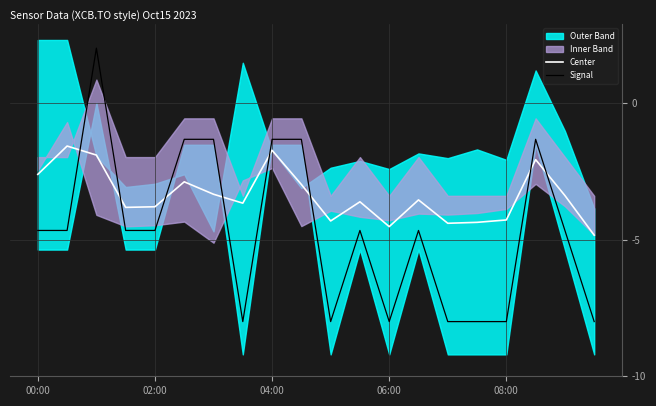

How many lines are shown in the chart?

2